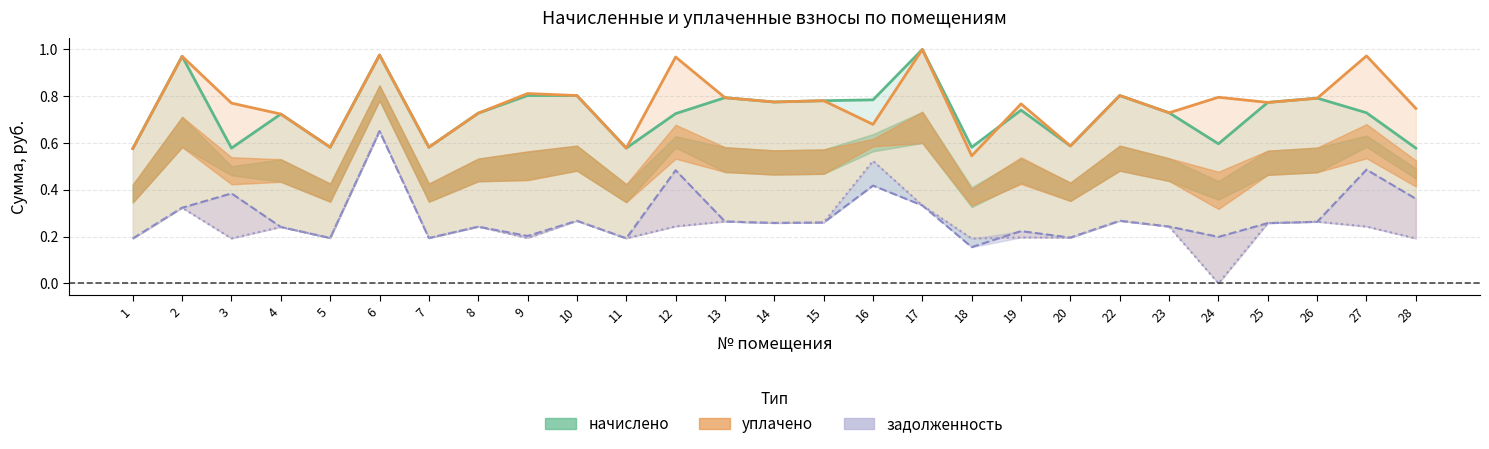

What value does the задолженность (до) series have at 14?

0.3